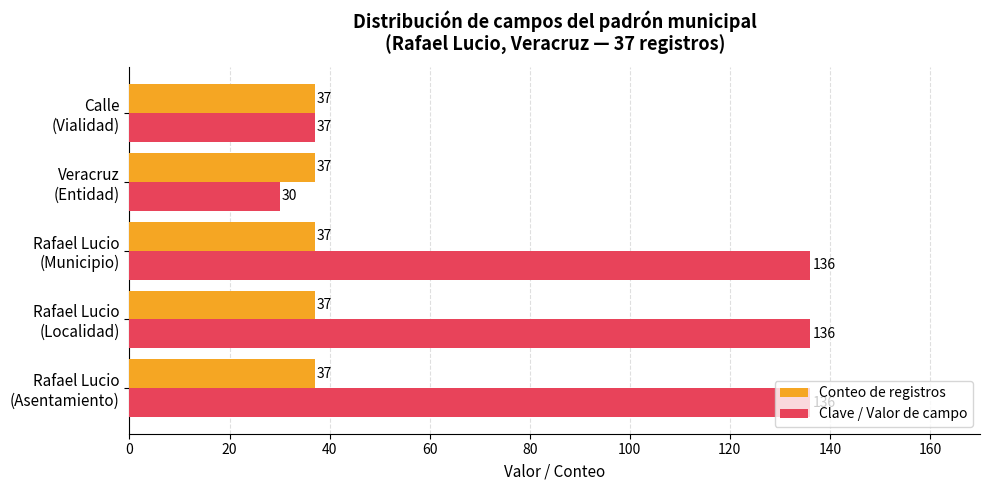

What is the smallest value displayed?

30